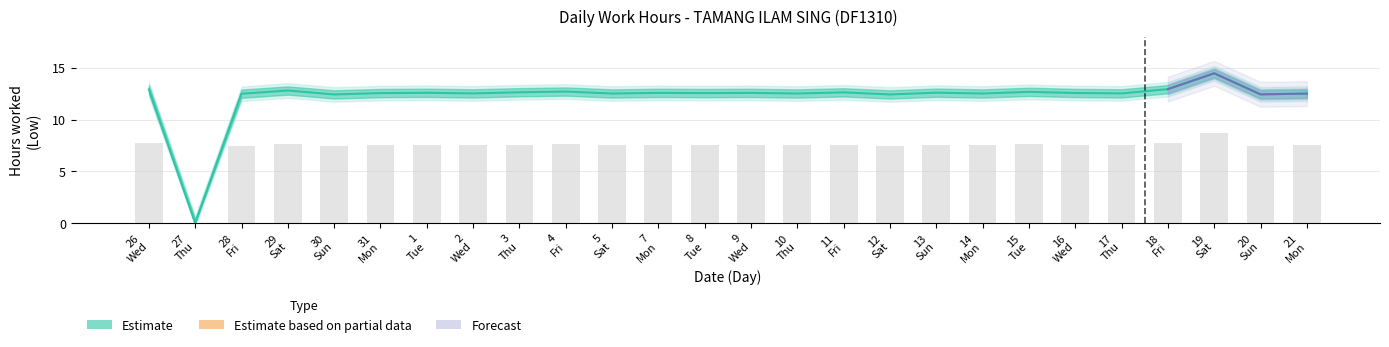

Approximately how many times larger is the value at 29 Sat compared to 19 Sat?

0.9